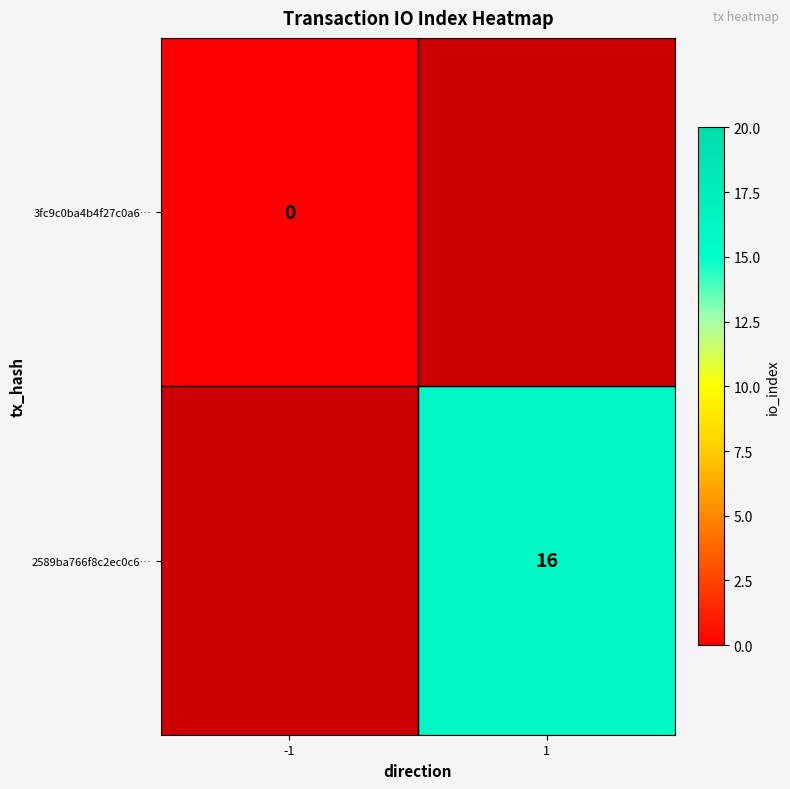

The value of 2589ba766f8c2ec0c6… at 1 is 28. True or false?

False